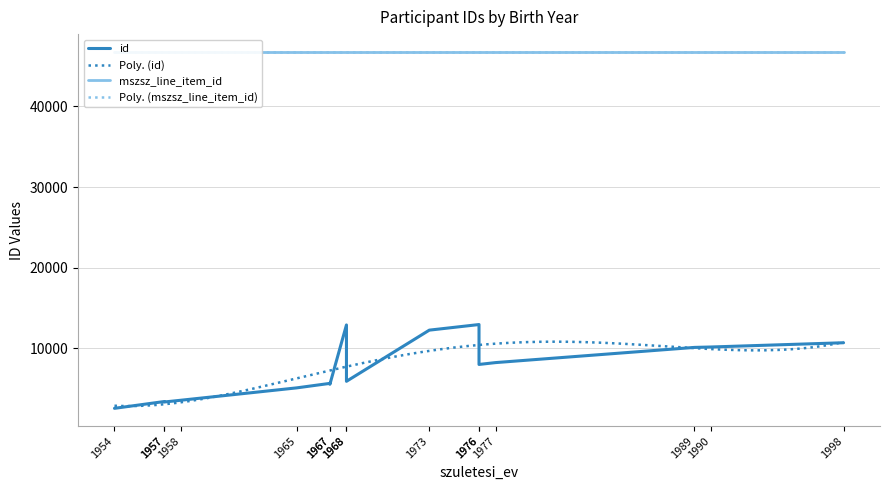

What is the total value across all series at 1989?

56862